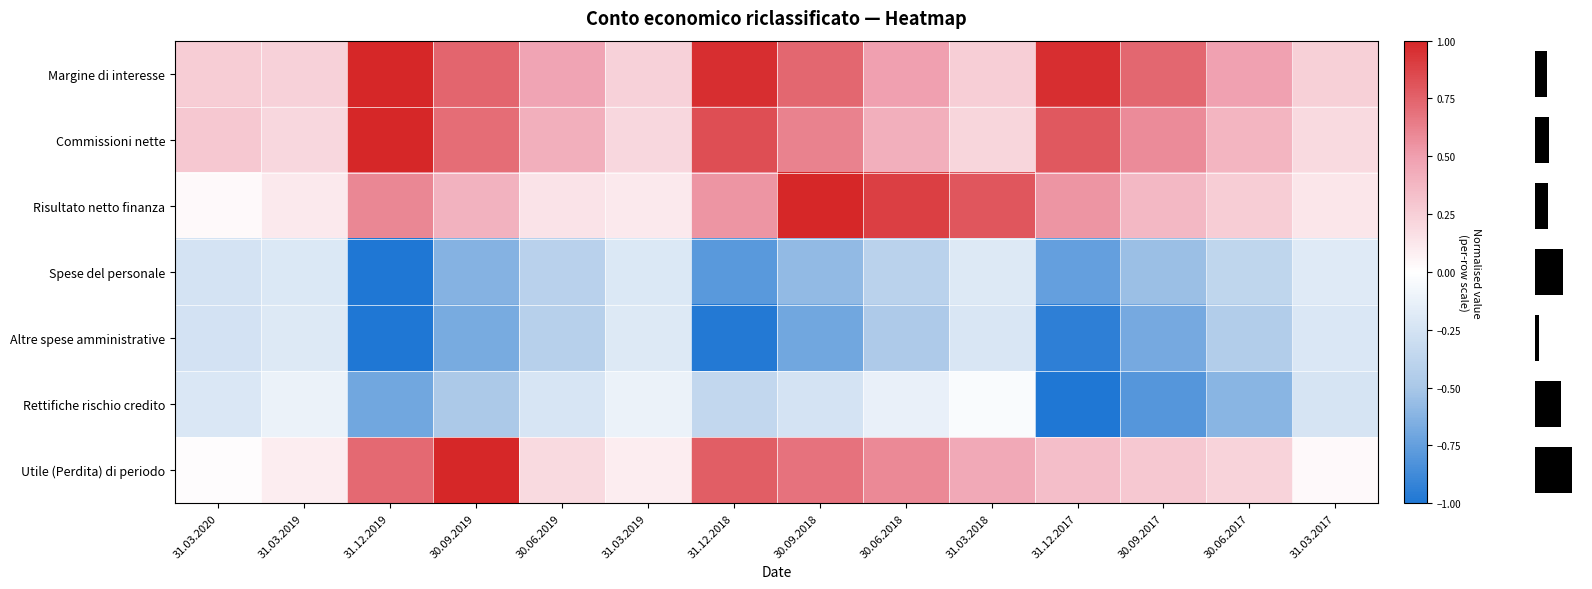

At which category is the sum across all series the highest?

30.09.2018